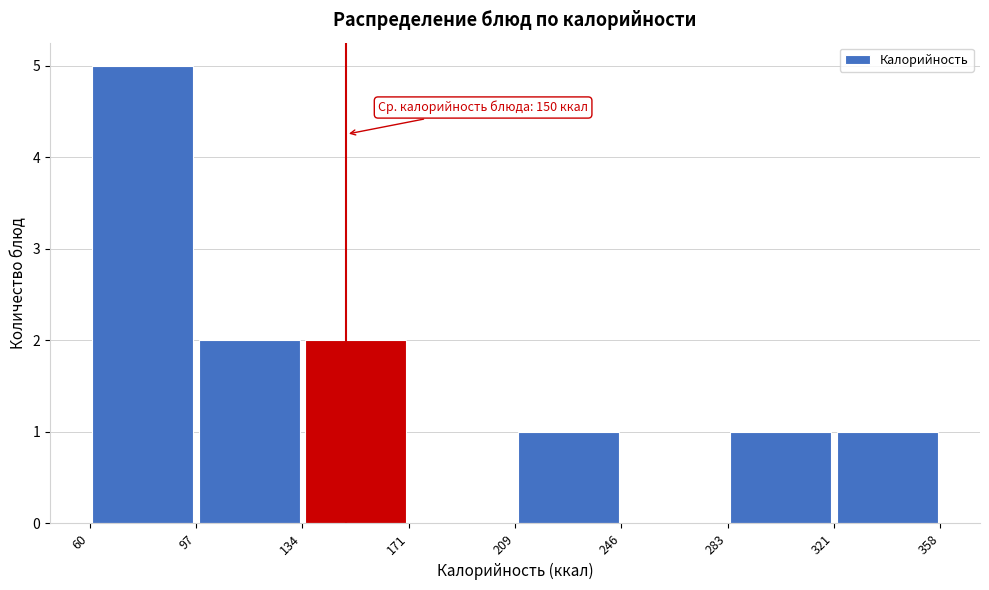

Which range on the x-axis has the tallest bar?

60 to 97